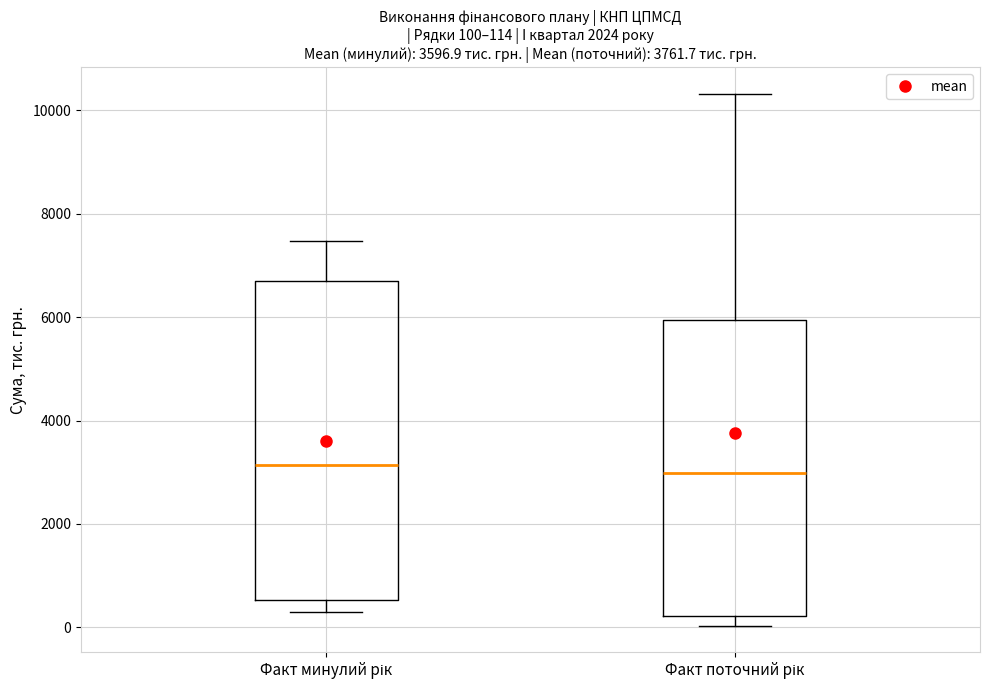

Which box is the tallest, from its lower edge to its upper edge?

Факт минулий рік